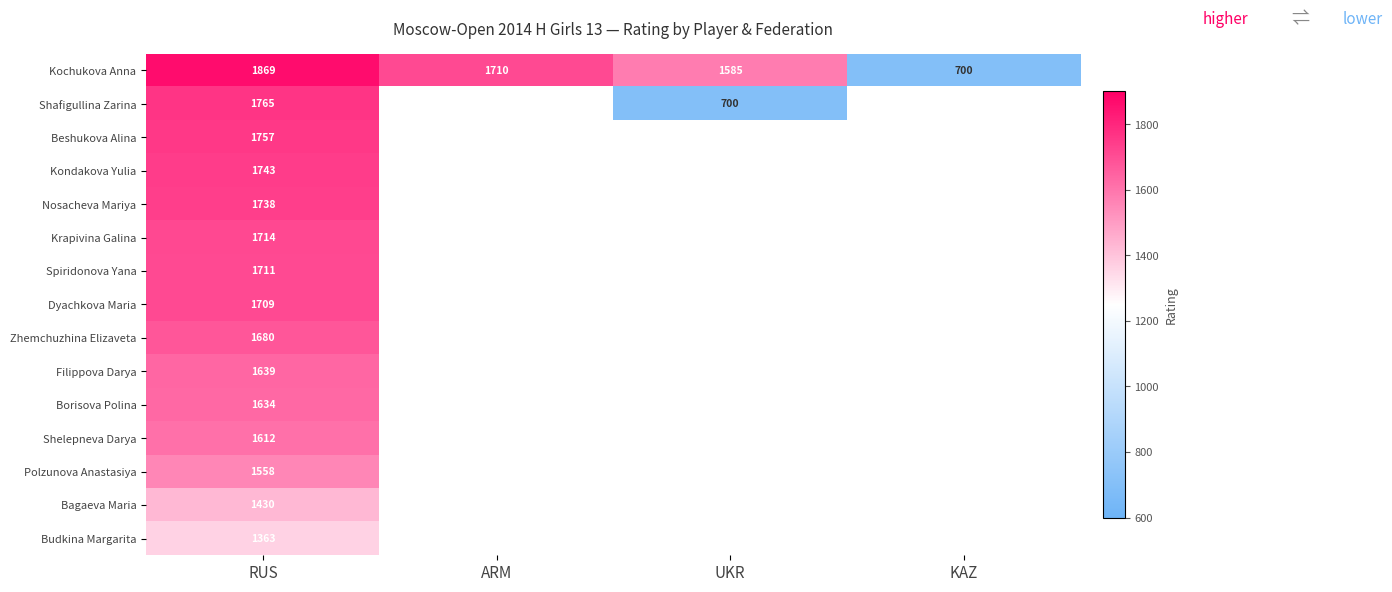

The value of Shafigullina Zarina at UKR is 700. True or false?

True